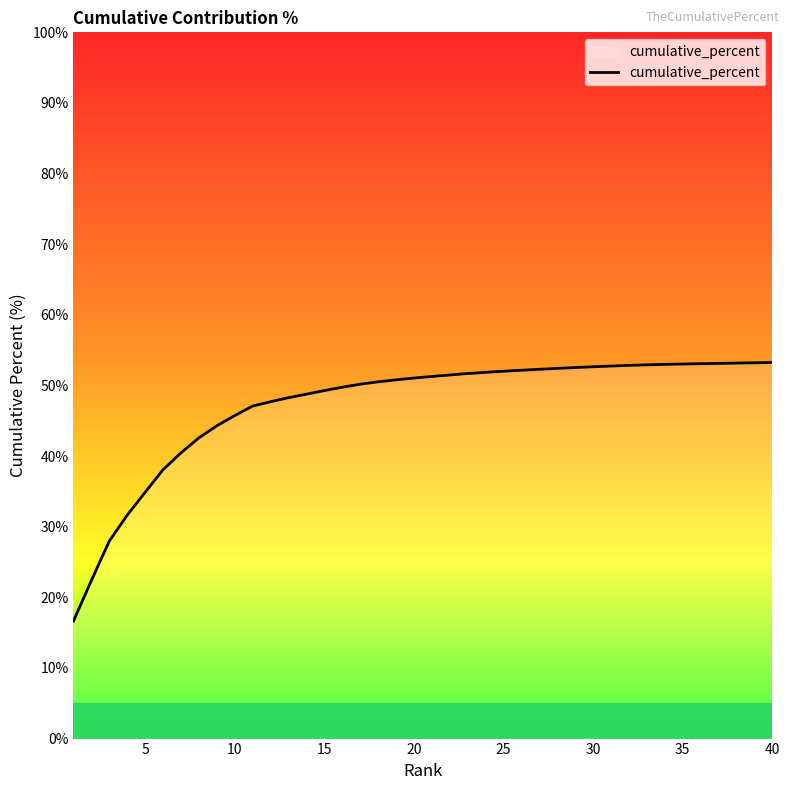

What is the maximum value shown in the chart?

53.3